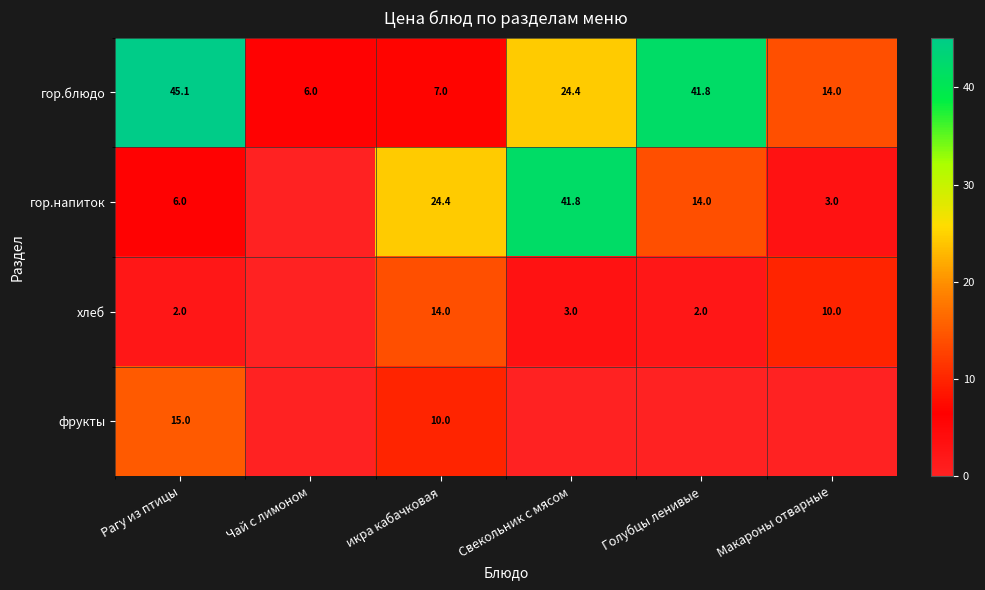

The хлеб series shows 2.0 at Рагу из птицы. True or false?

True